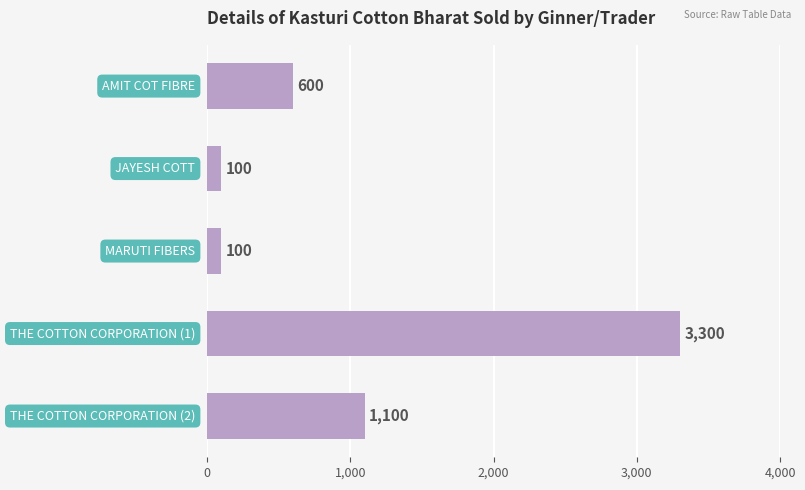

Count the values in the range 100 to 1100.

4